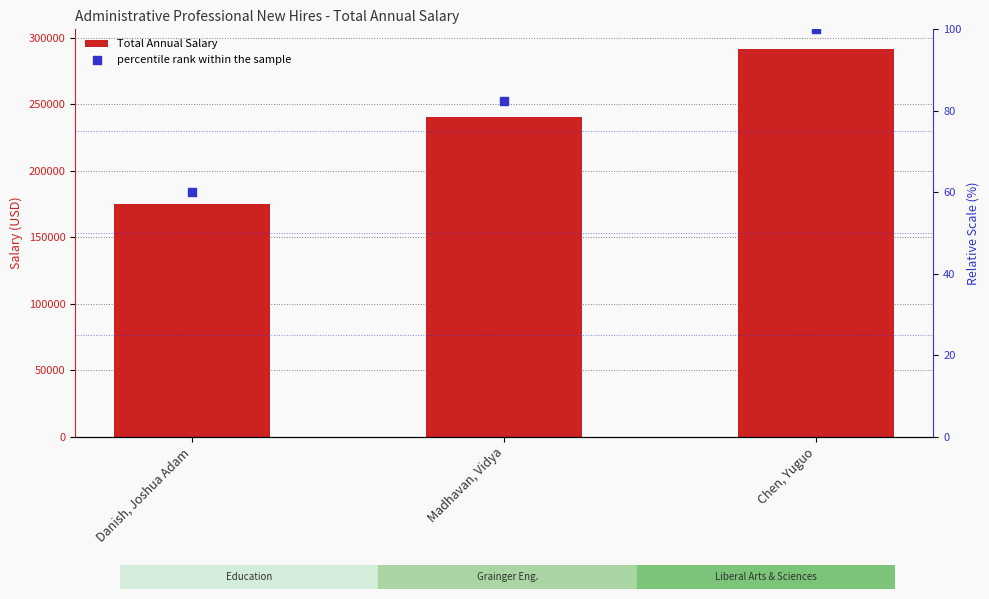

Which series has the widest spread of Y values?

Total Annual Salary